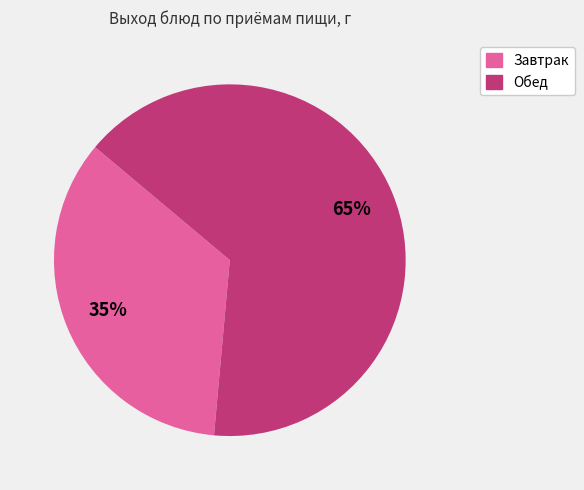

Does any single category account for the majority?

Yes